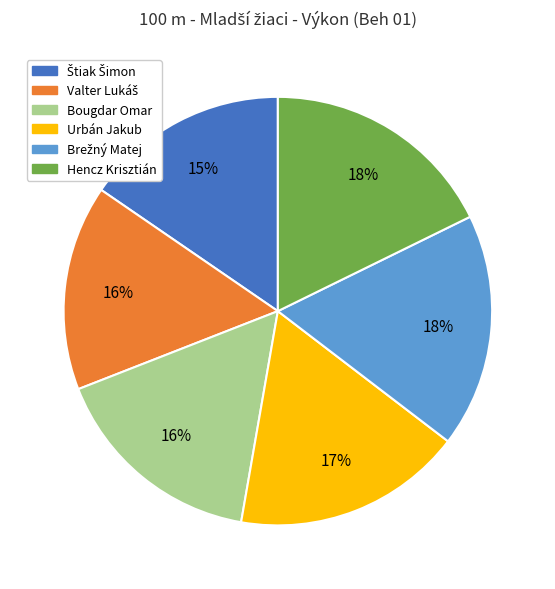

Is the sum of Urbán Jakub and Hencz Krisztián greater than half?

No